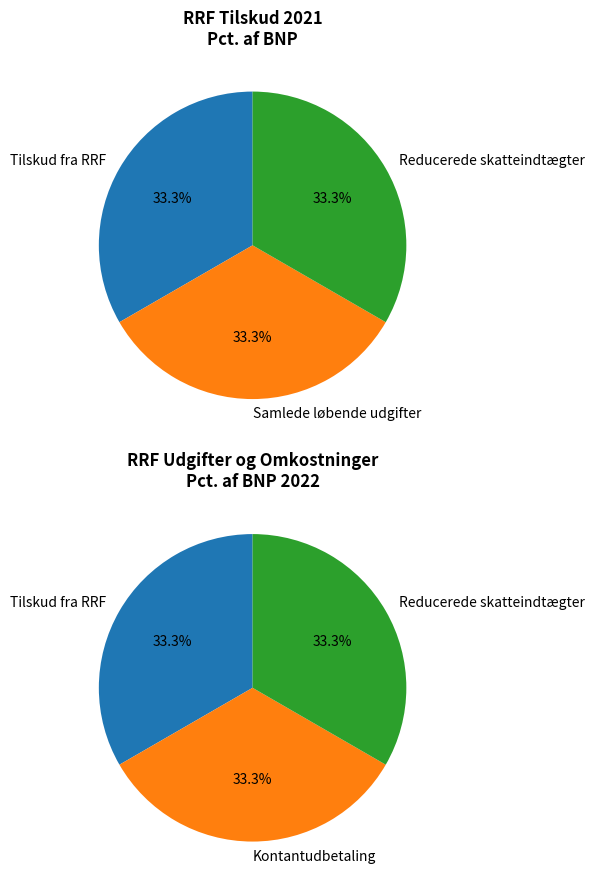

Is it true that 2020 is 8% of the pie?

False